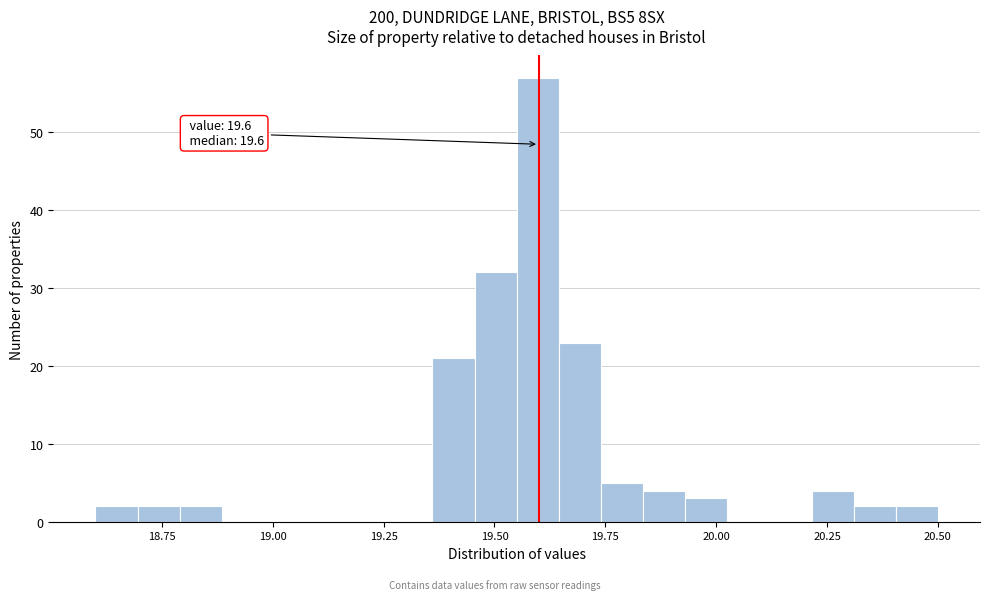

Read against the x-axis, roughly where is the centre of the tallest bar?

19.60